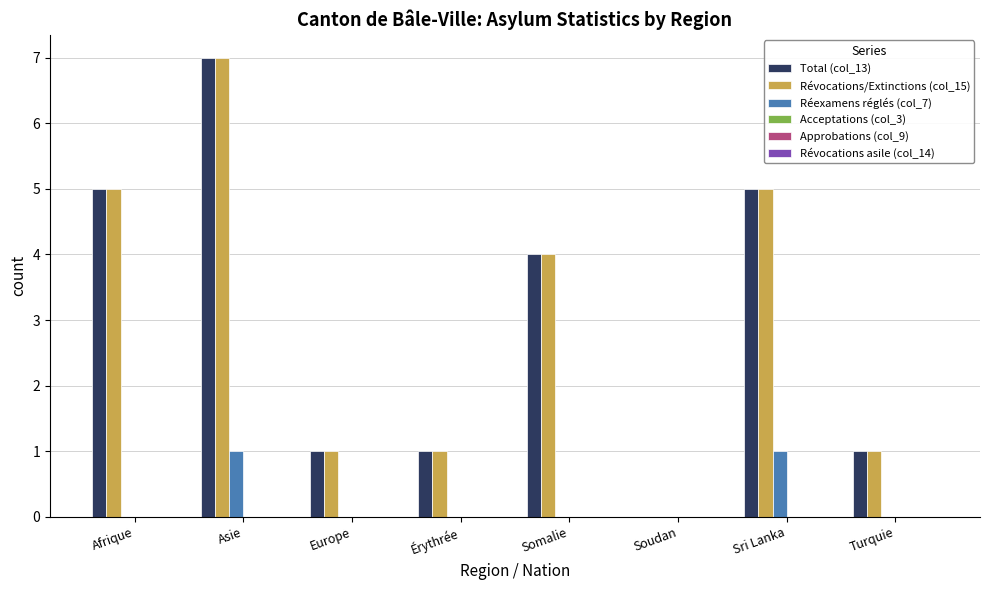

Is the value of Total (col_13) at Afrique greater than the value of Révocations/Extinctions (col_15) at Somalie?

Yes